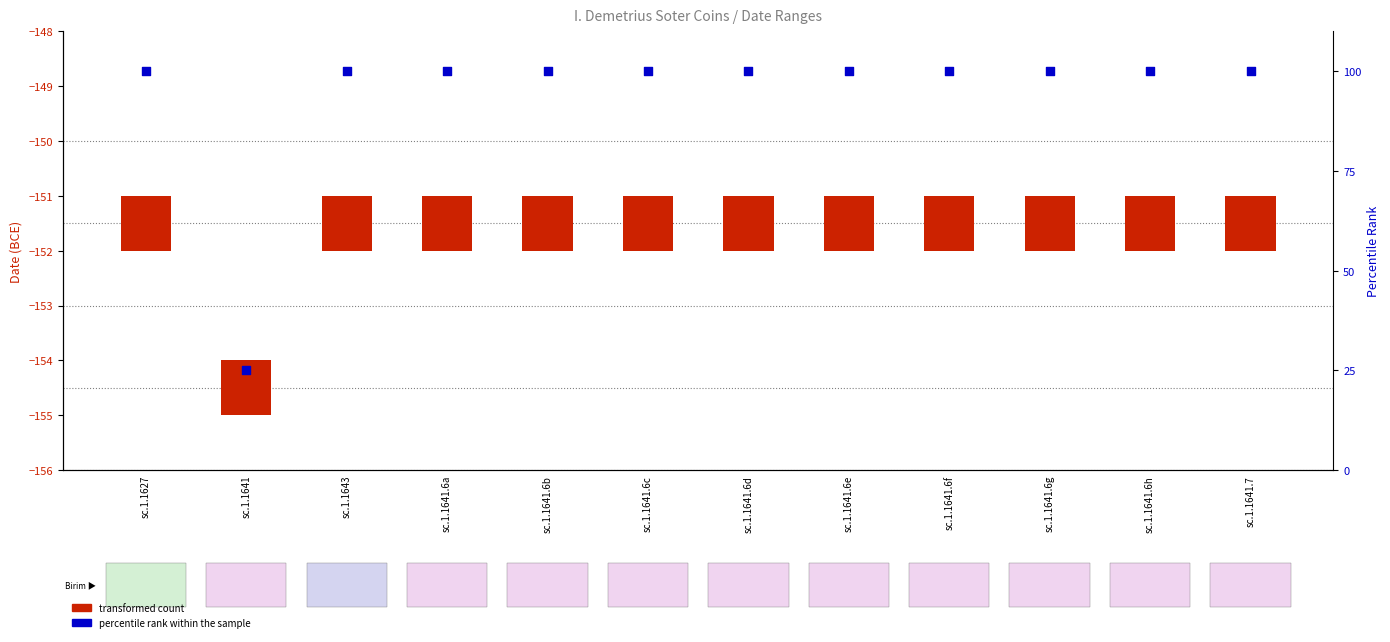

Is the value of percentile rank within the sample at sc.1.1641.6f greater than the value of transformed count at sc.1.1641.6h?

Yes